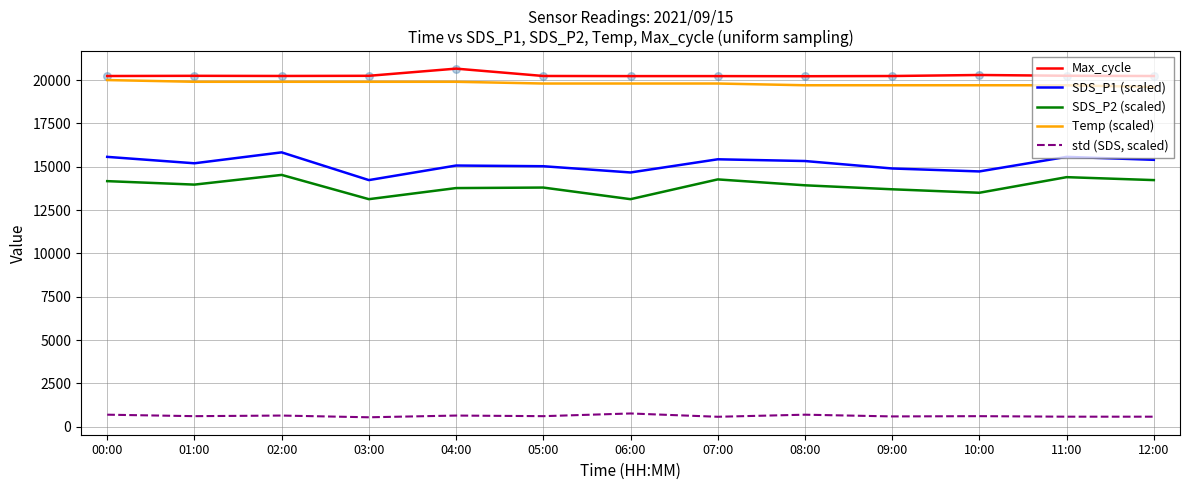

Is the value of SDS_P1 (scaled) at 02:00 greater than the value of Temp (scaled) at 12:00?

No